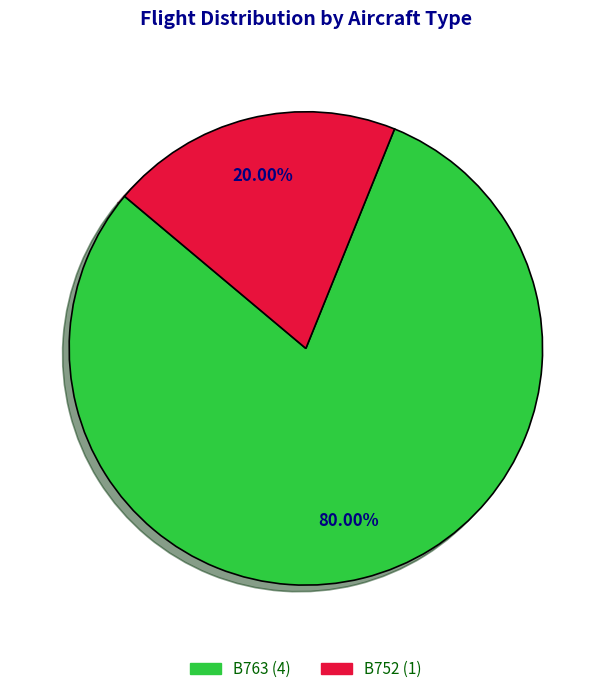

What portion of the pie excludes B763?

20.0%